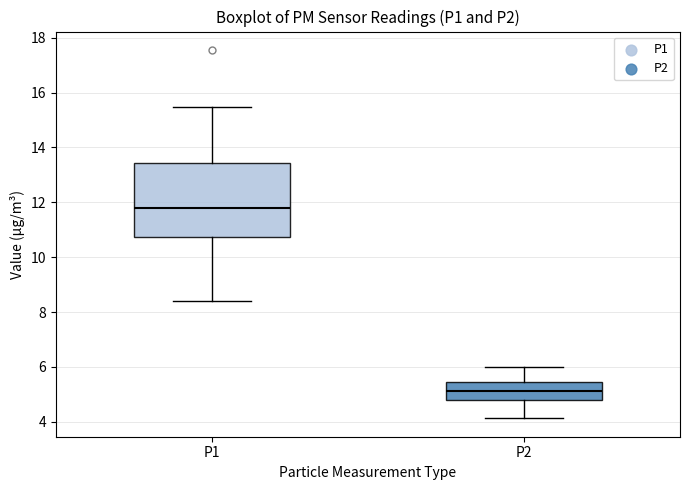

Reading left to right, transcribe this box plot: for each box, give where its median line is, the range the box spans, and where its two whiskers end, as read against the y-axis. The values are not printed on the chart, so give them approximately, as read against the axis.

P1: median 11.8, box 10.8 to 13.4, whiskers 8.4 to 15.4
P2: median 5.2, box 4.8 to 5.4, whiskers 4.2 to 6.0